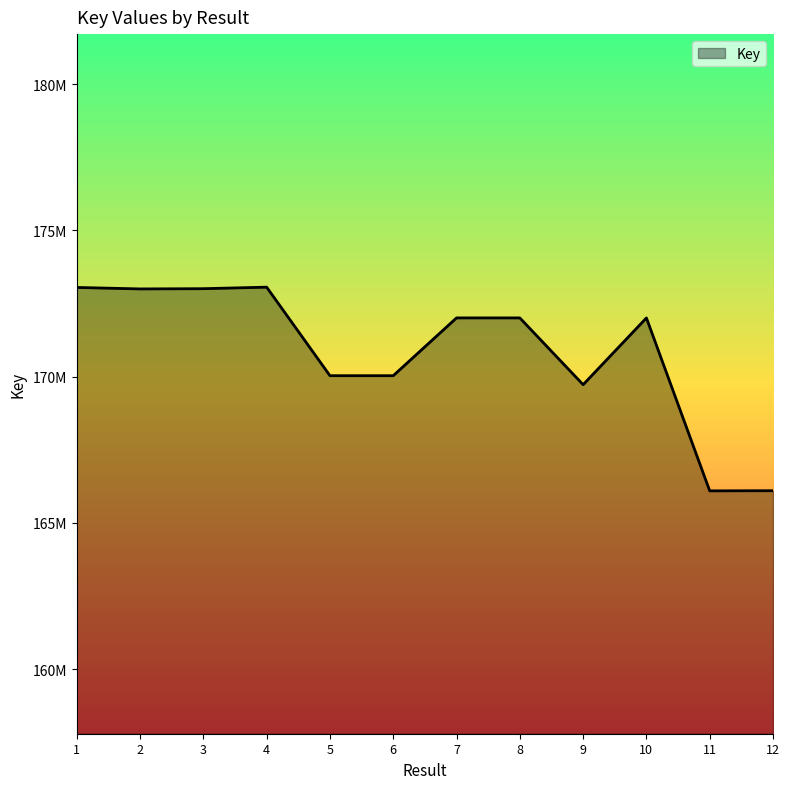

The chart shows a value of 172997661 at 2. True or false?

True